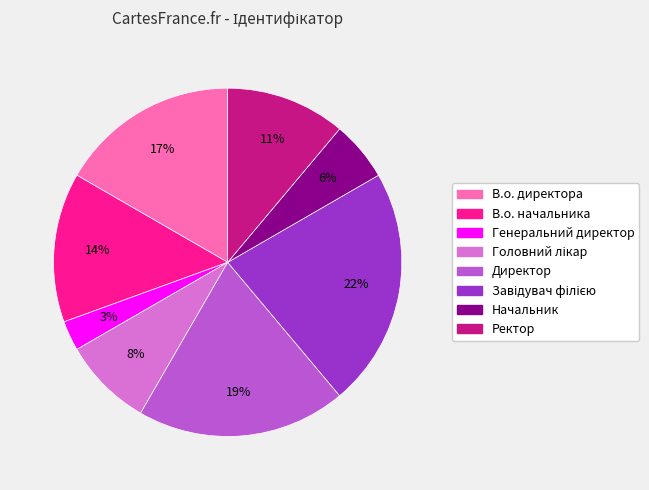

Is the sum of Начальник and В.о. директора greater than half?

No